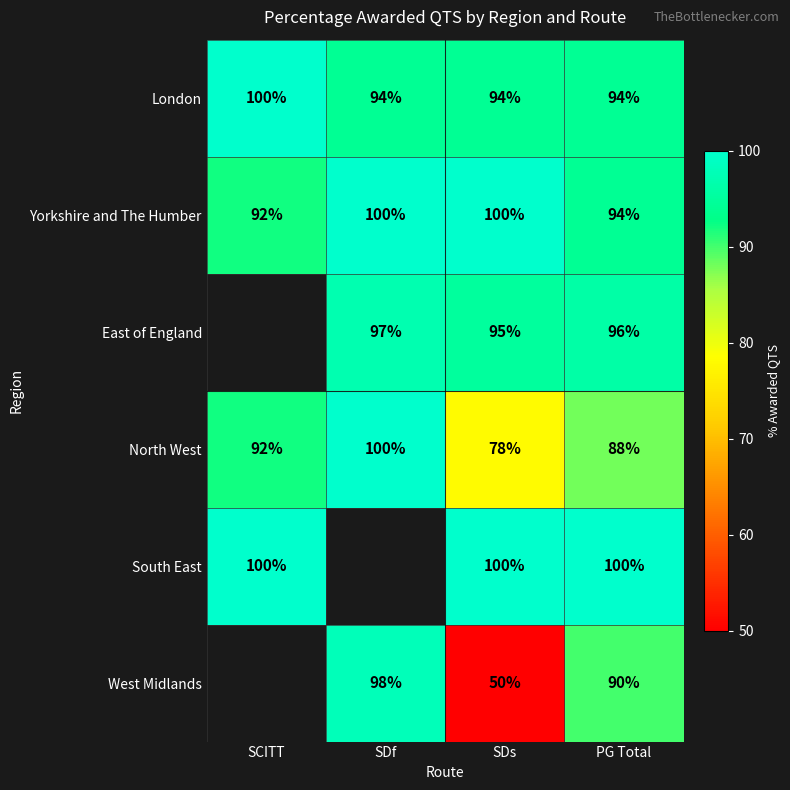

List the labels in order of North West value, largest first.

SDf, SCITT, PG Total, SDs